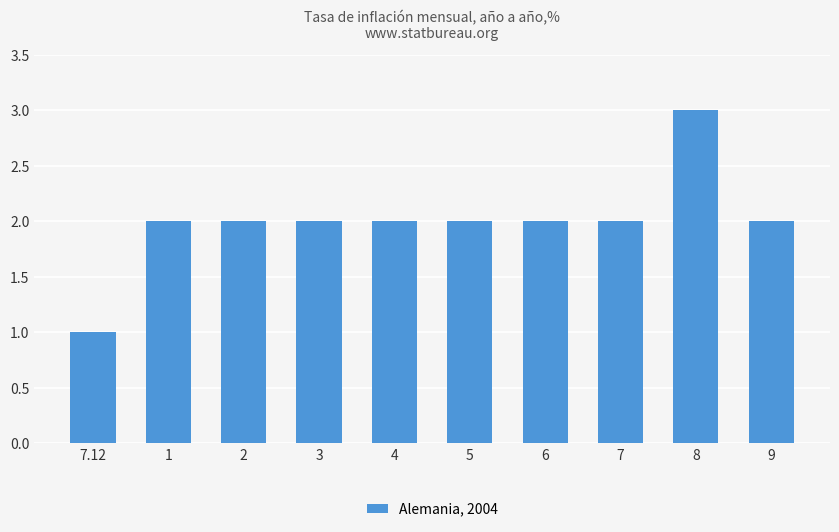

What position from the left is 5?

6